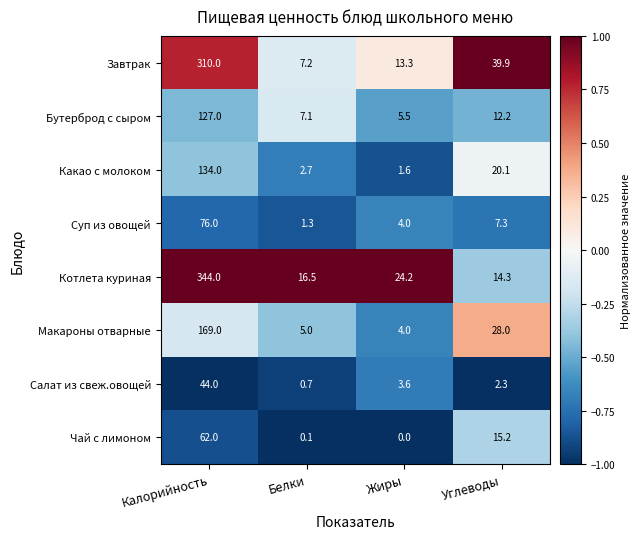

What is the sum of all Салат из свеж.овощей values?

50.6